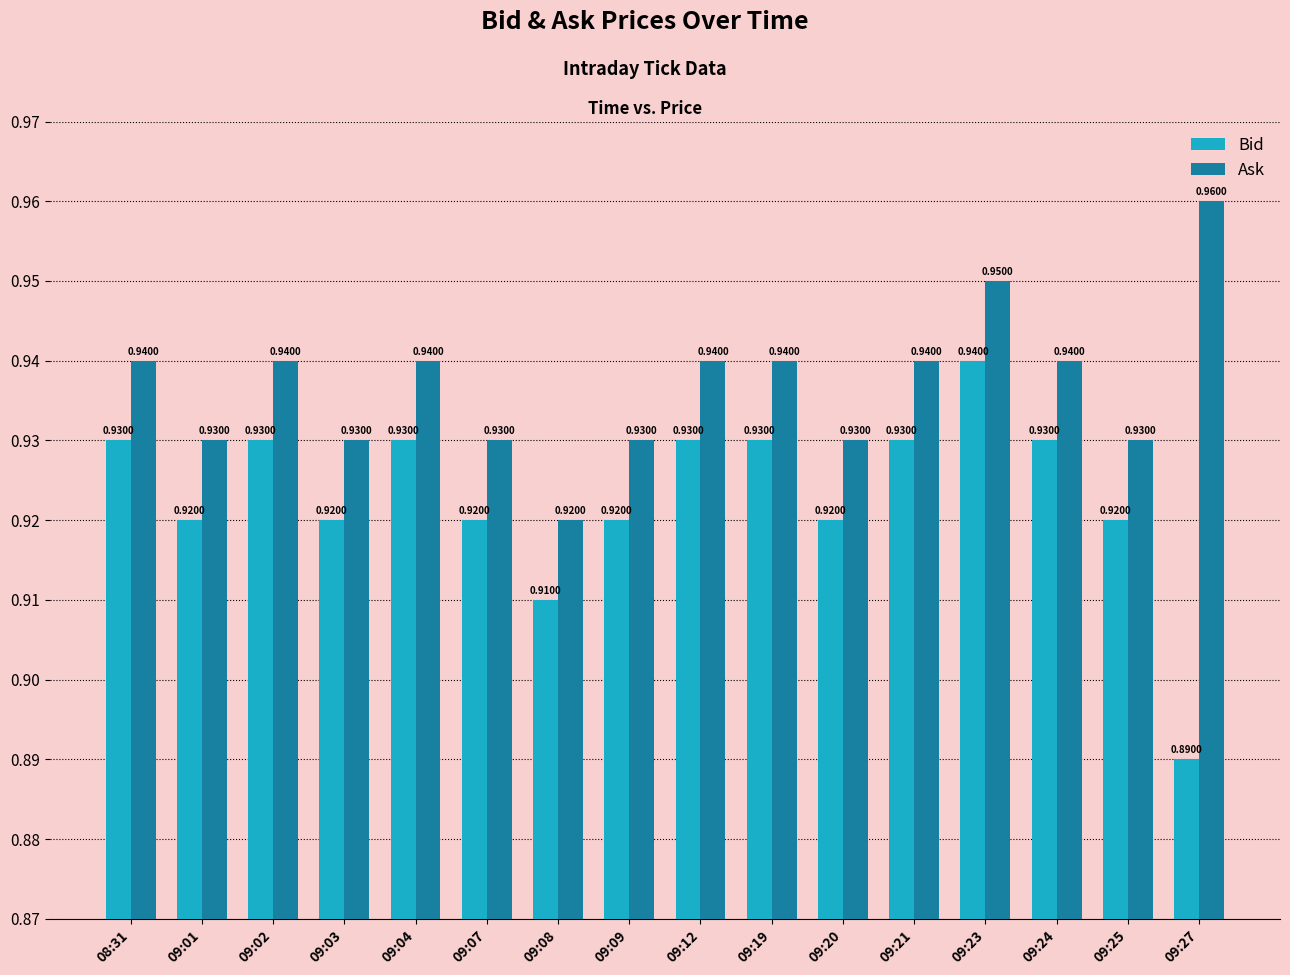

How many groups of bars are there?

16